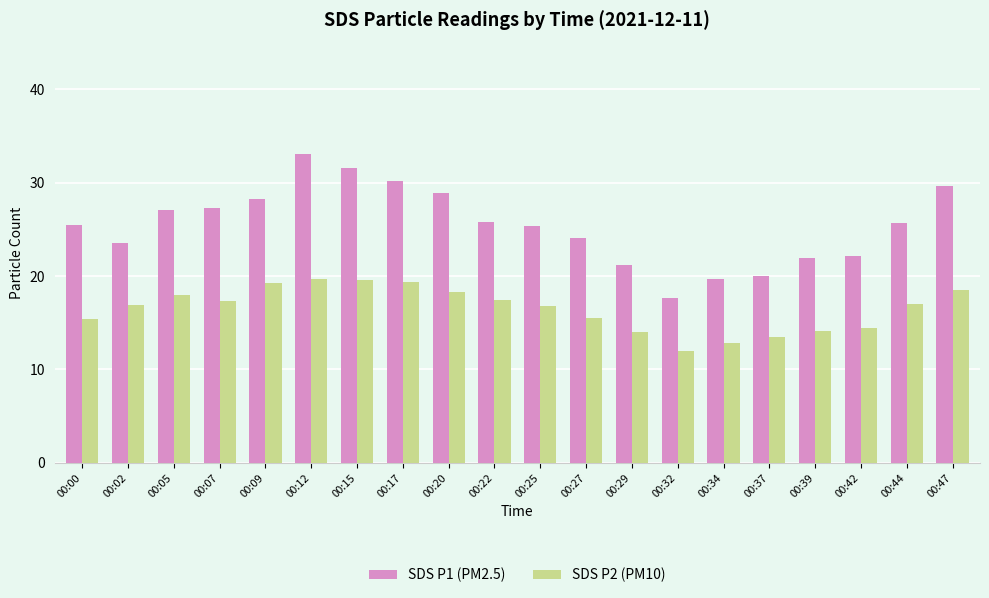

Which series has the widest spread of values?

SDS P1 (PM2.5)